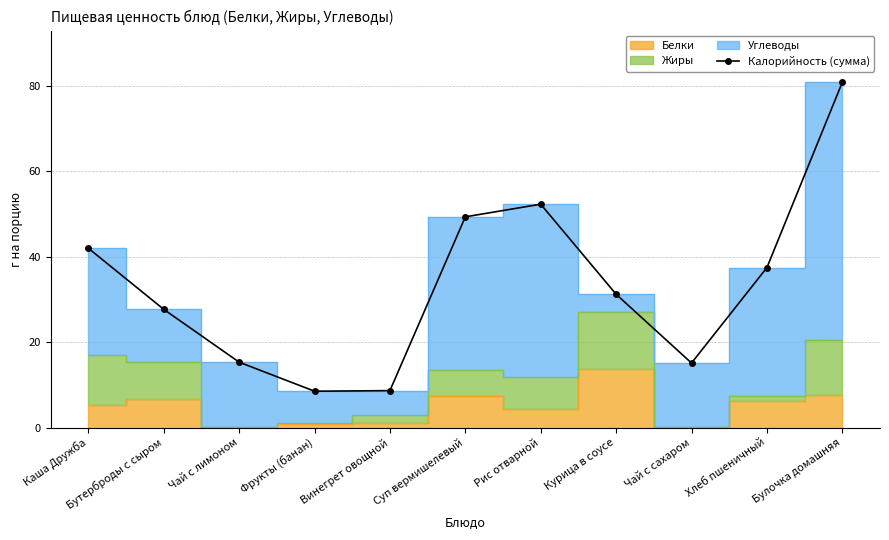

List the labels in order of value, smallest first.

Фрукты (банан), Винегрет овощной, Чай с сахаром, Чай с лимоном, Бутерброды с сыром, Курица в соусе, Хлеб пшеничный, Каша Дружба, Суп вермишелевый, Рис отварной, Булочка домашняя